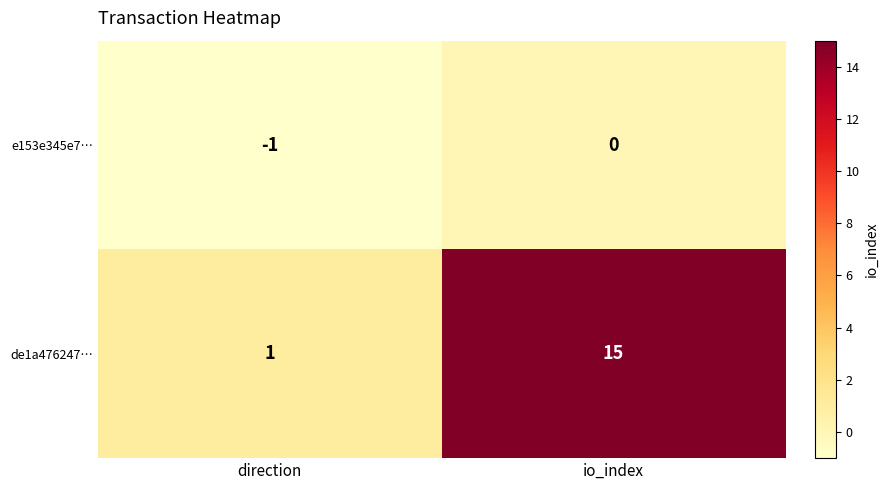

Which series has the largest total across all categories?

de1a476247…